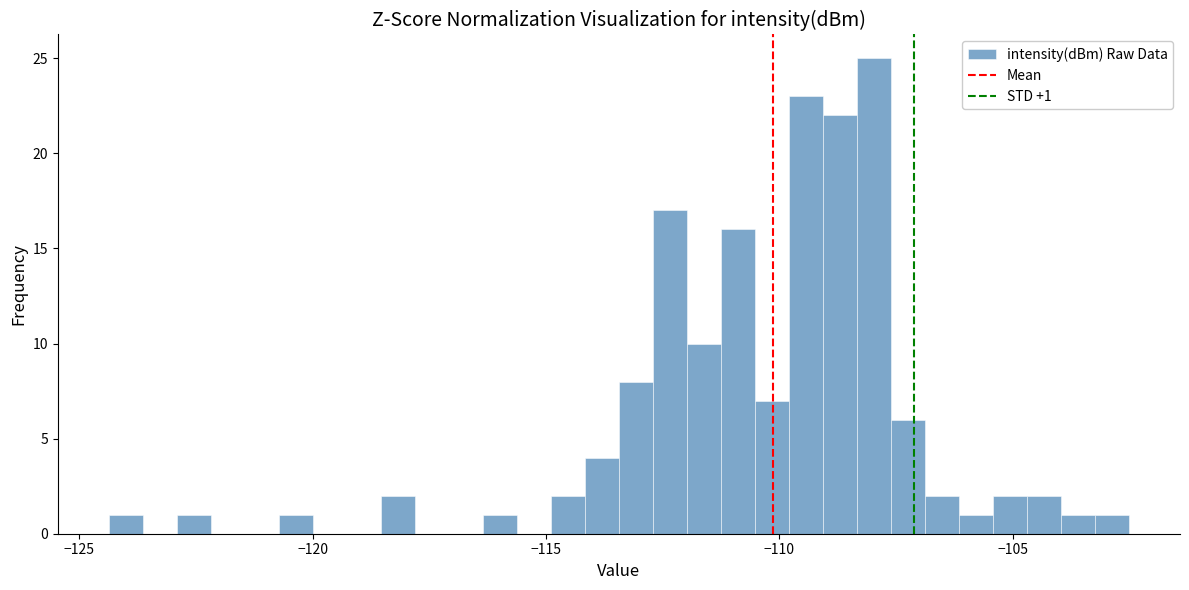

Around what value on the x-axis is the tallest bar? Give the approximate position of its centre, as read against the axis.

-108.0